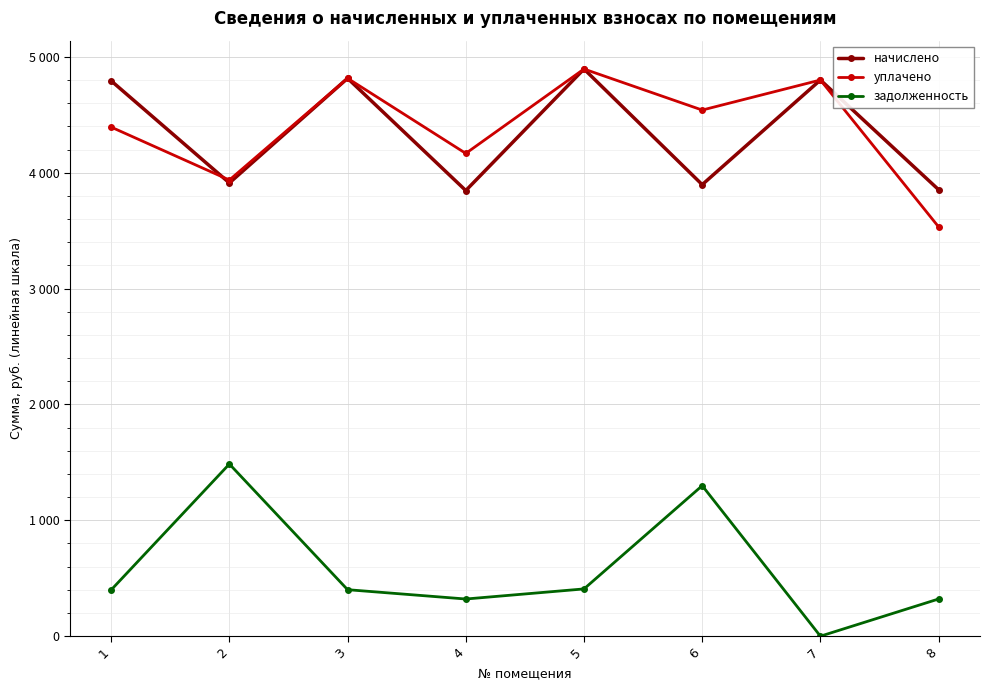

What are all the series names shown in the legend?

начислено, уплачено, задолженность